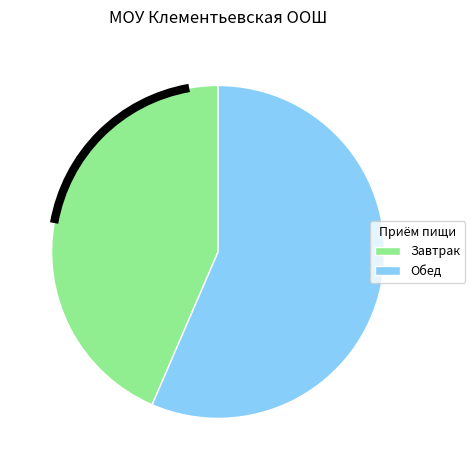

How many slices are in this pie chart?

2